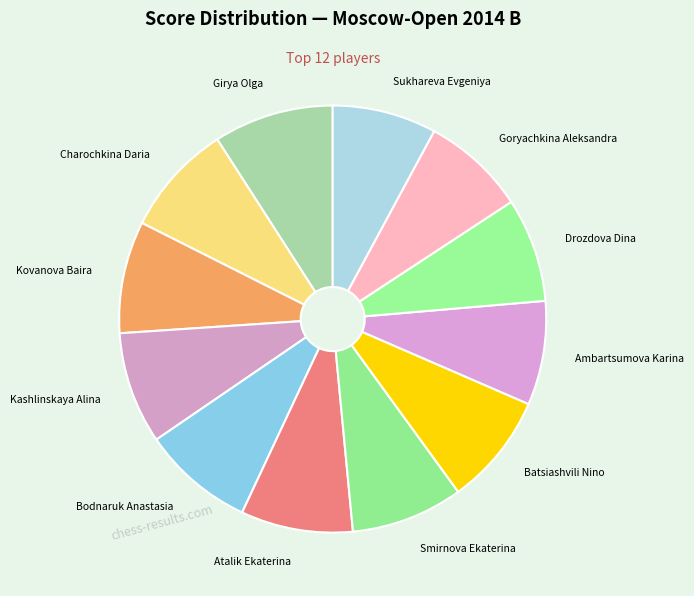

Which category has the biggest portion of the pie?

Girya Olga